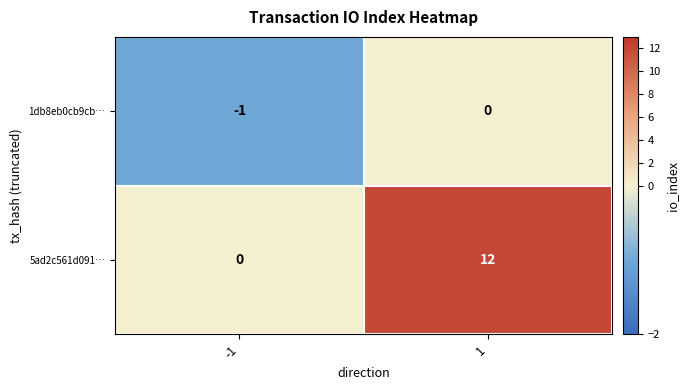

Reading left to right, transcribe all the data shown in this chart.

1db8eb0cb9cb…: -1	0
5ad2c561d091…: 0	12